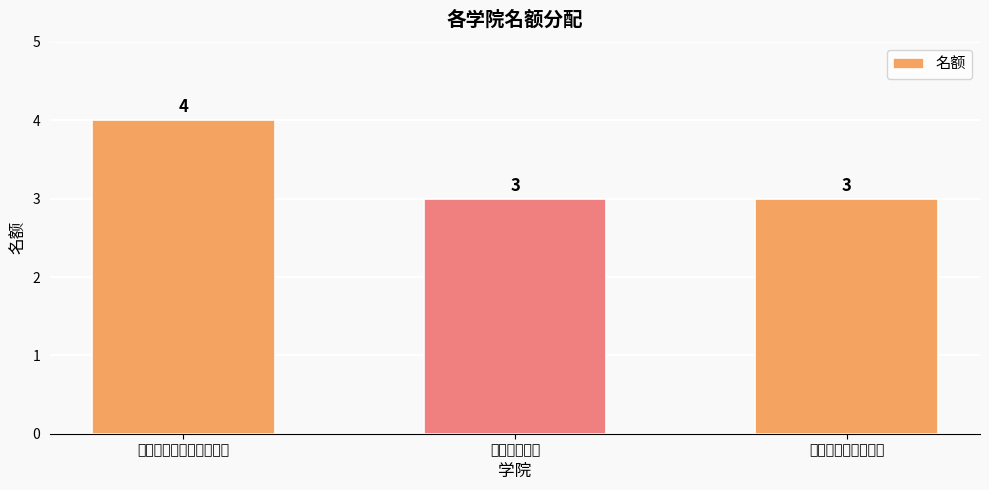

What is the greatest value displayed?

4